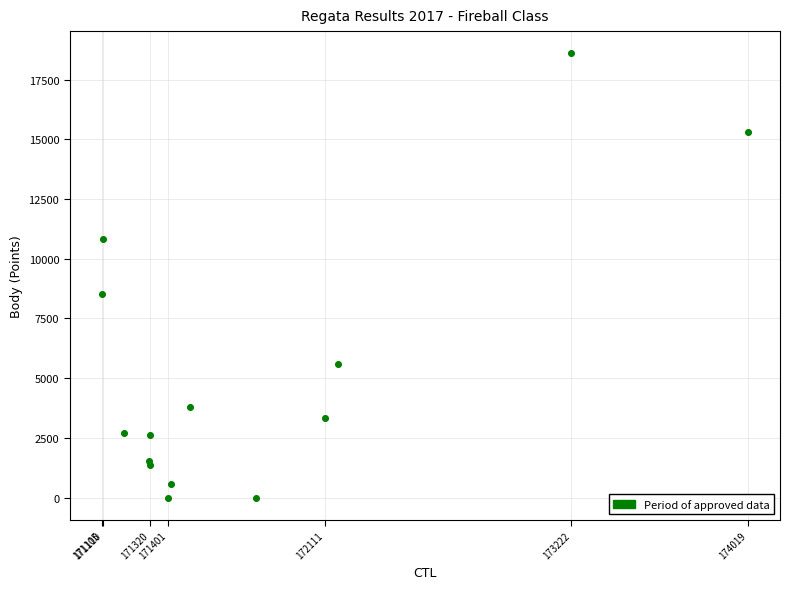

What Y value in the scatter plot is closest to 9302?

8505